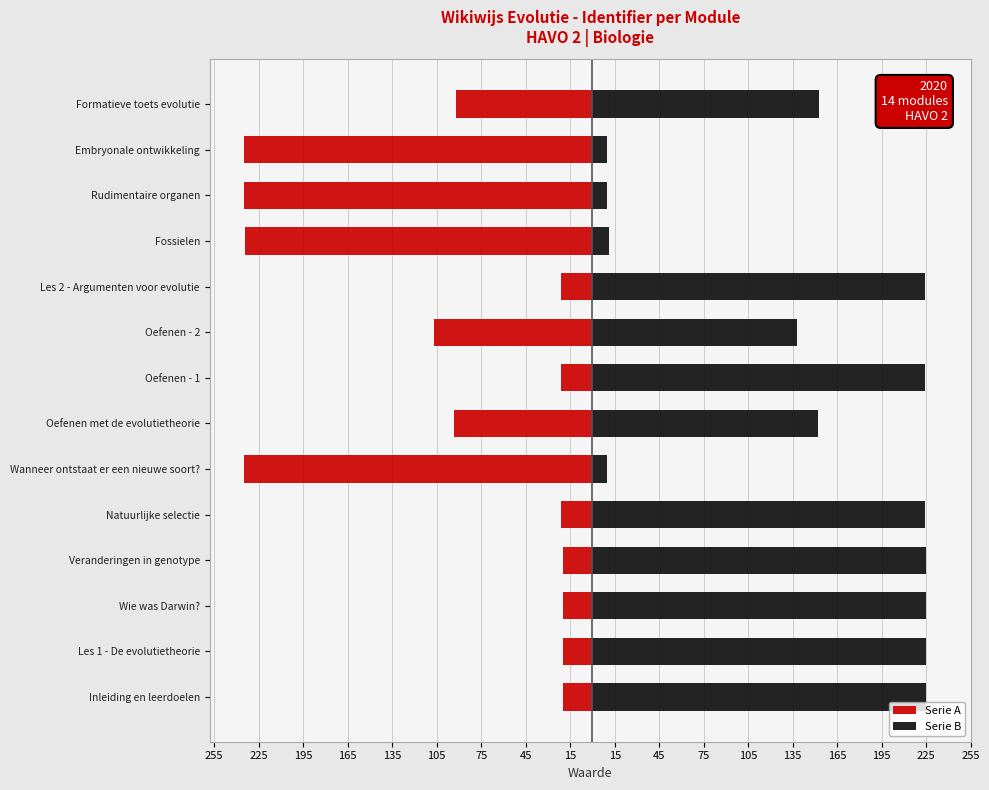

List the series in order of their overall mean, highest first.

Serie B, Serie A